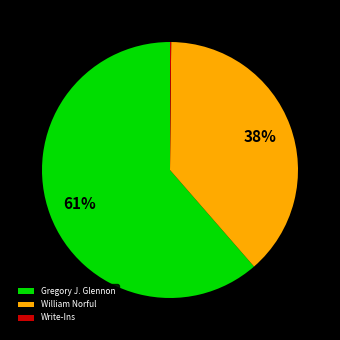

The William Norful slice represents 44% of the pie. True or false?

False